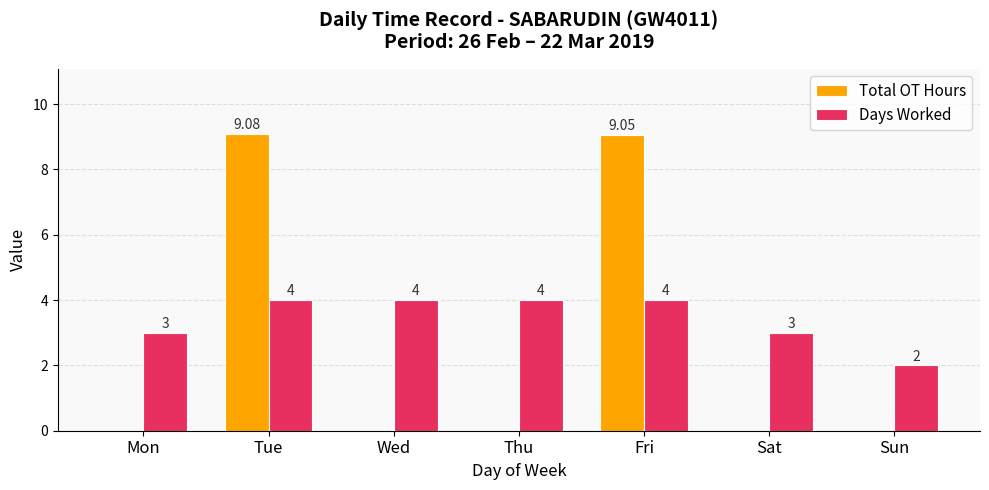

How many values in the Total OT Hours series exceed 0?

2